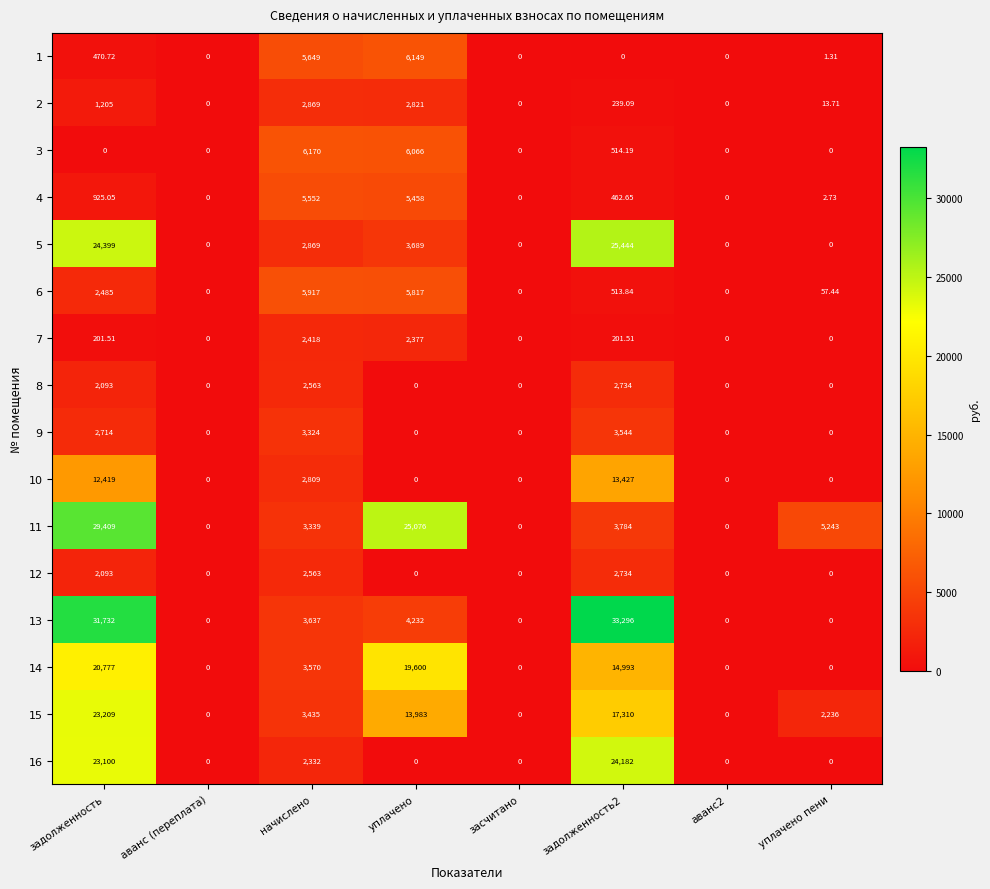

Is the value of 15 at уплачено пени greater than the value of 3 at уплачено?

No